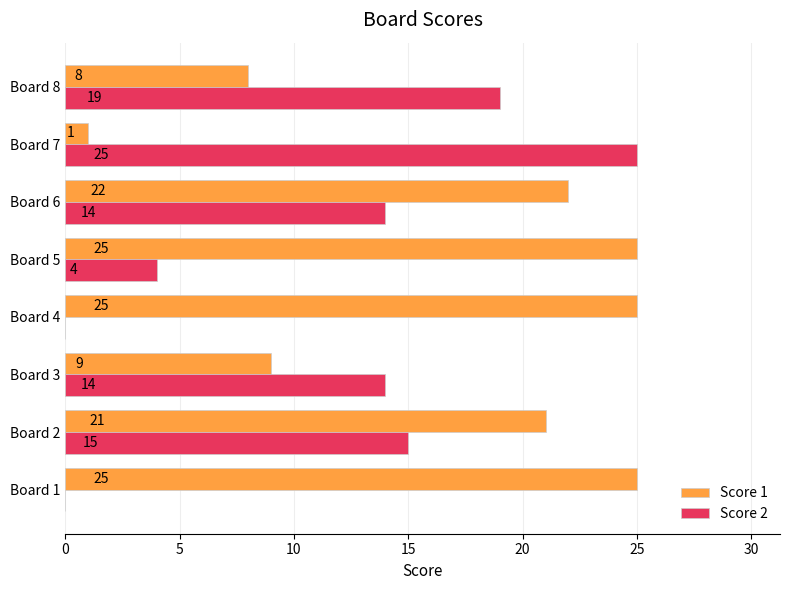

At which label is Score 1 closest to 13?

Board 3